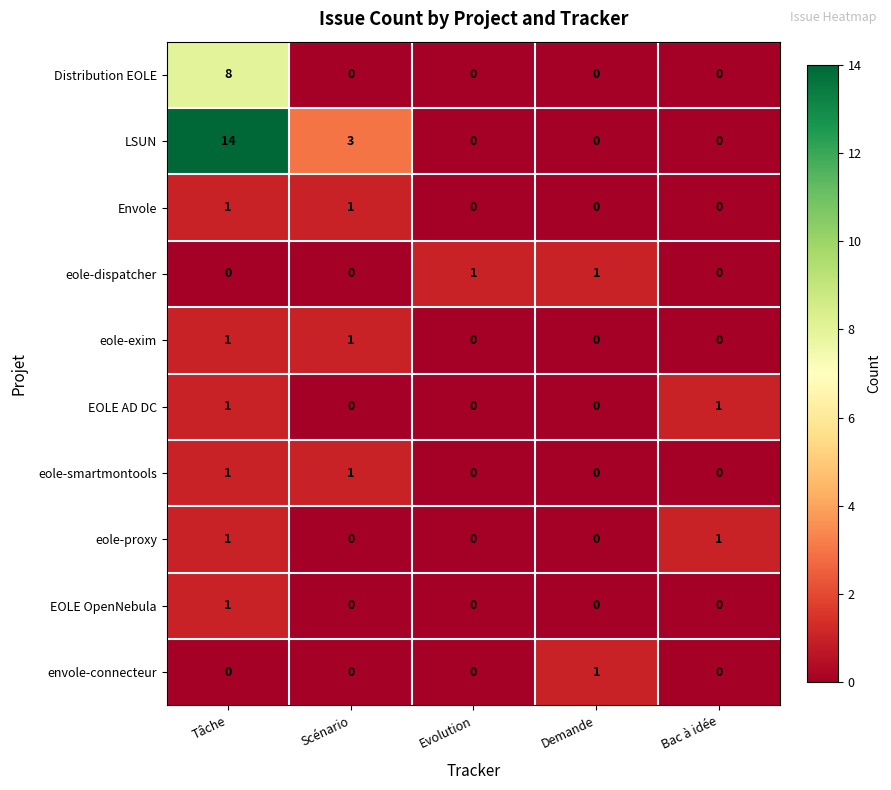

What is the total value across all series at Scénario?

6